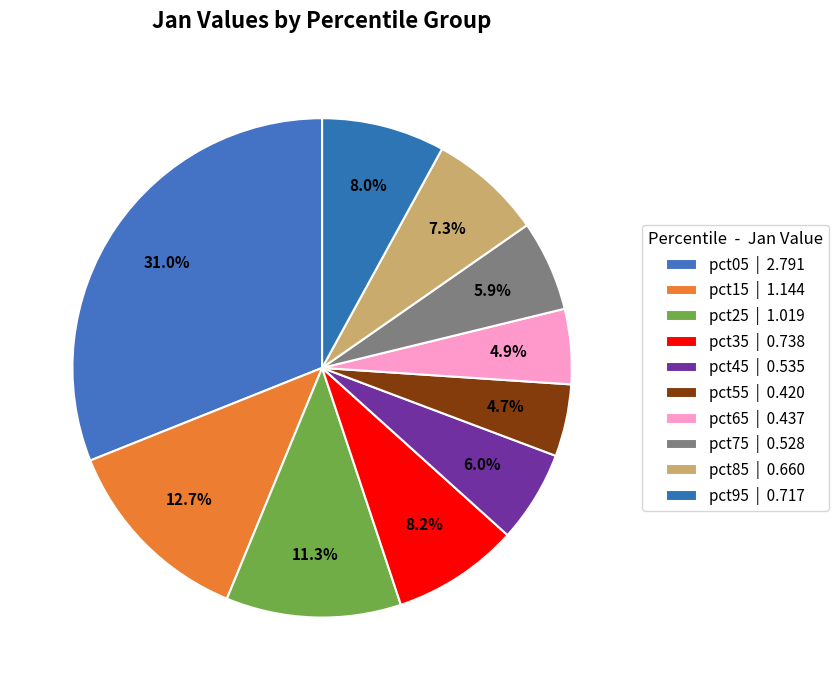

How many segments does this pie chart have?

10